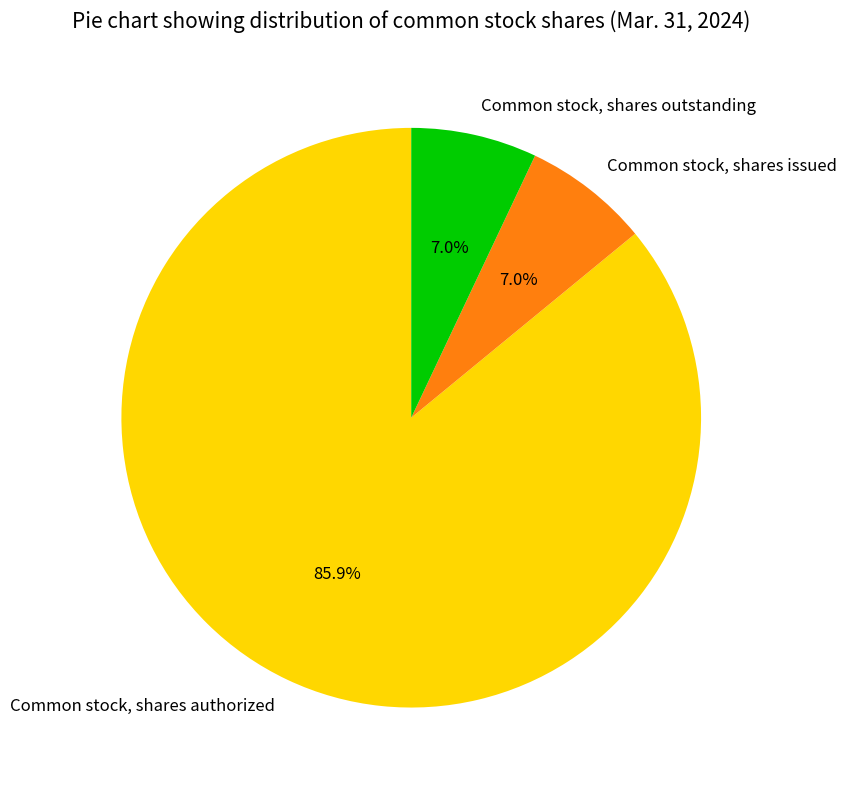

What is the largest slice in the pie chart?

Common stock, shares authorized